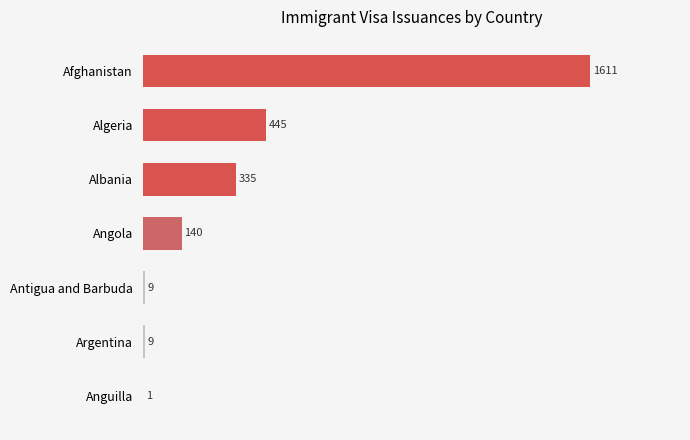

Which has a higher value, Antigua and Barbuda or Anguilla?

Antigua and Barbuda